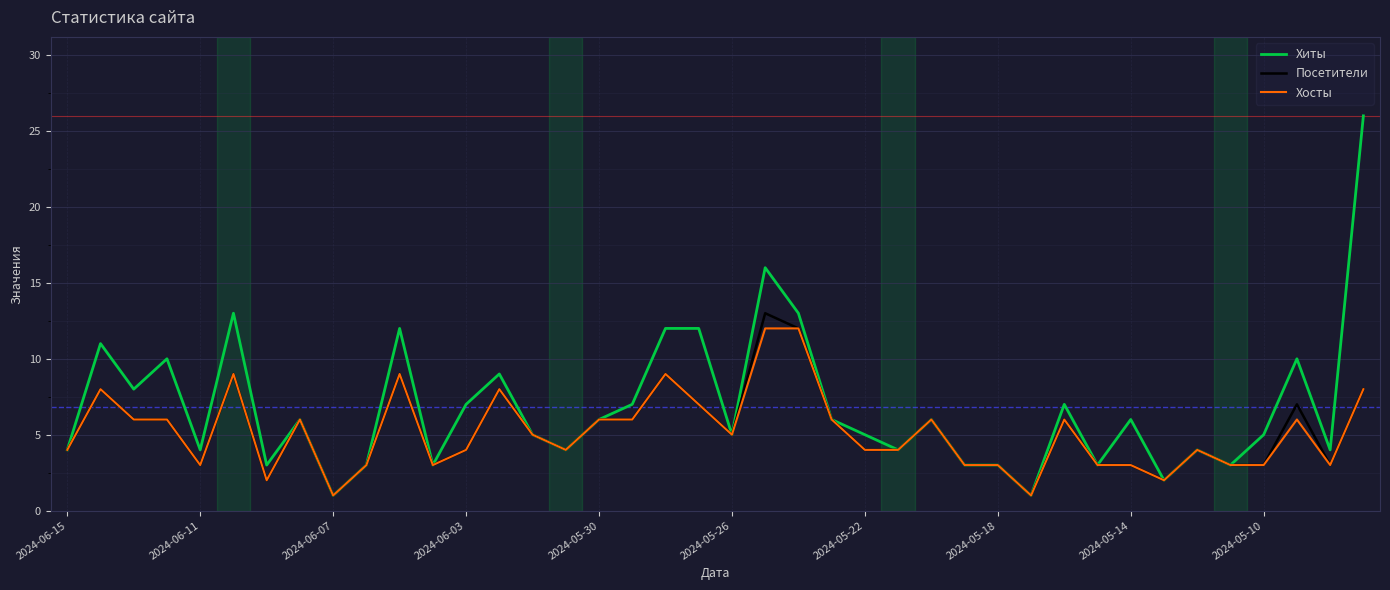

True or false: Посетители has more than 2 points higher than both neighbors.

True